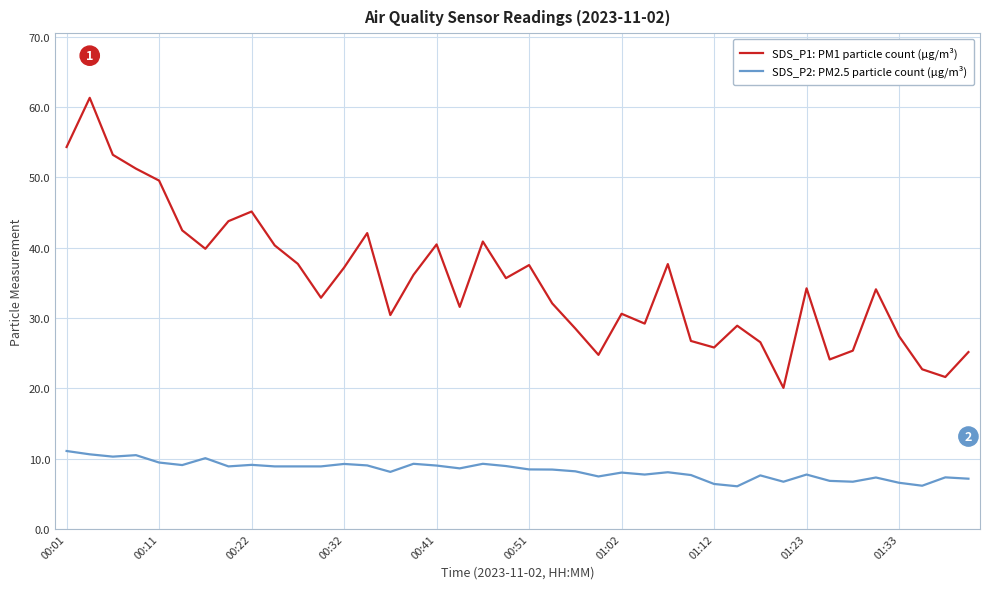

True or false: SDS_P1: PM1 particle count (µg/m³) and SDS_P2: PM2.5 particle count (µg/m³) cross at least once.

False